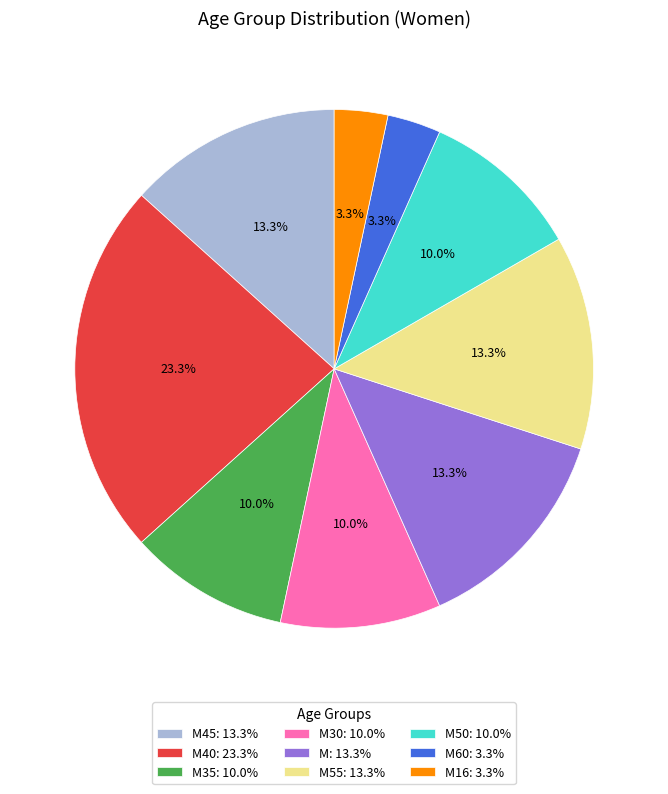

Combined, do M16: 3.3% and M35: 10.0% account for over 50%?

No